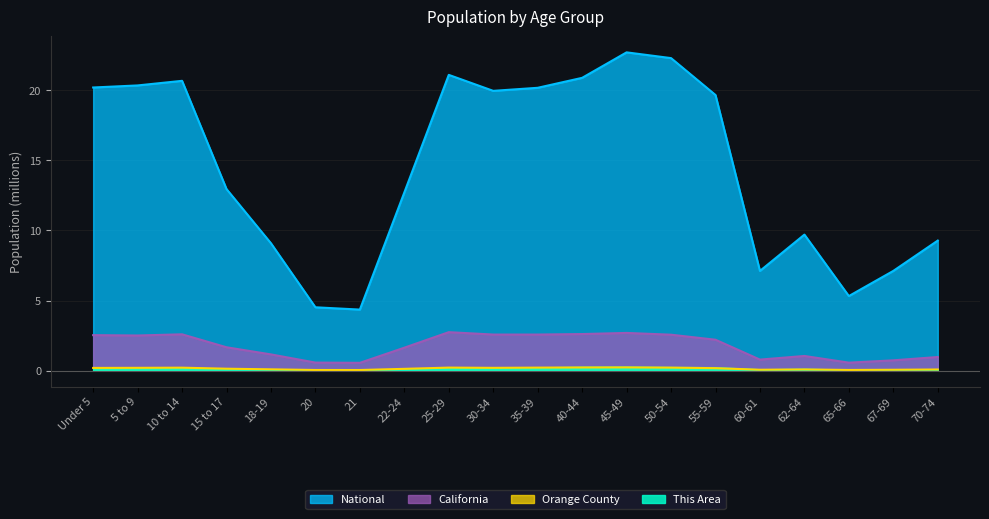

What is the average value of the National series?

14.5